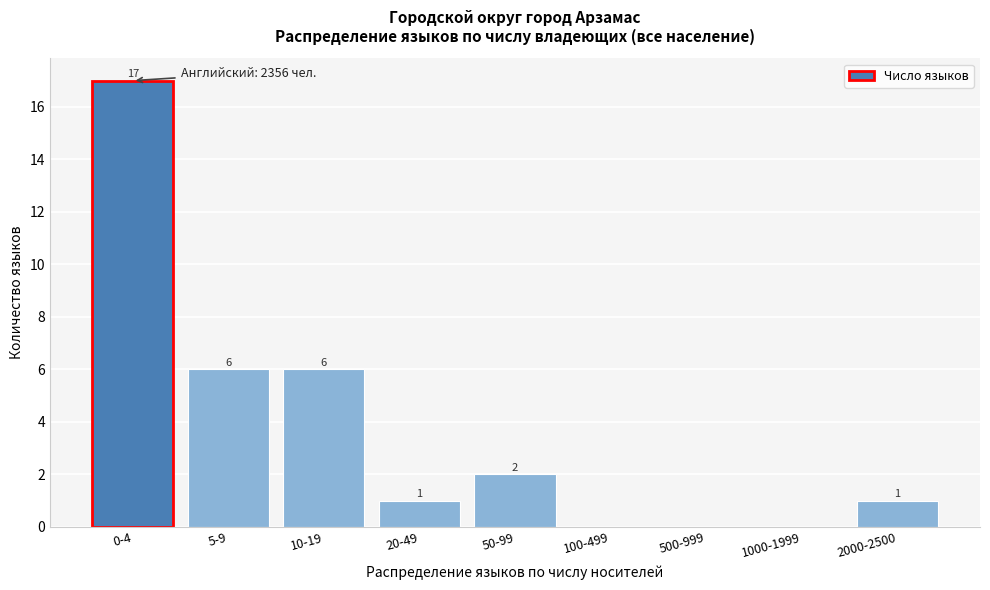

Reading left to right, what are all the values shown in this chart?

0-4=17	5-9=6	10-19=6	20-49=1	50-99=2	100-499=0	500-999=0	1000-1999=0	2000-2500=1